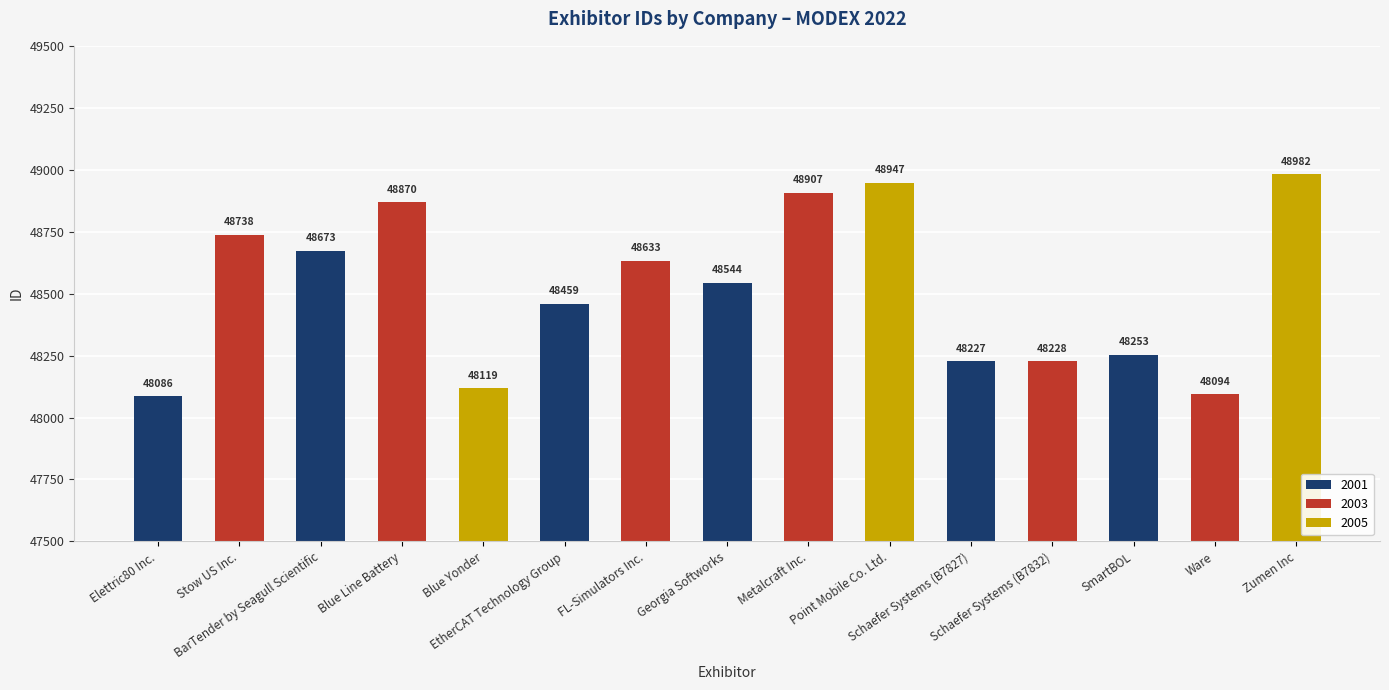

What is the maximum value shown in the chart?

48982